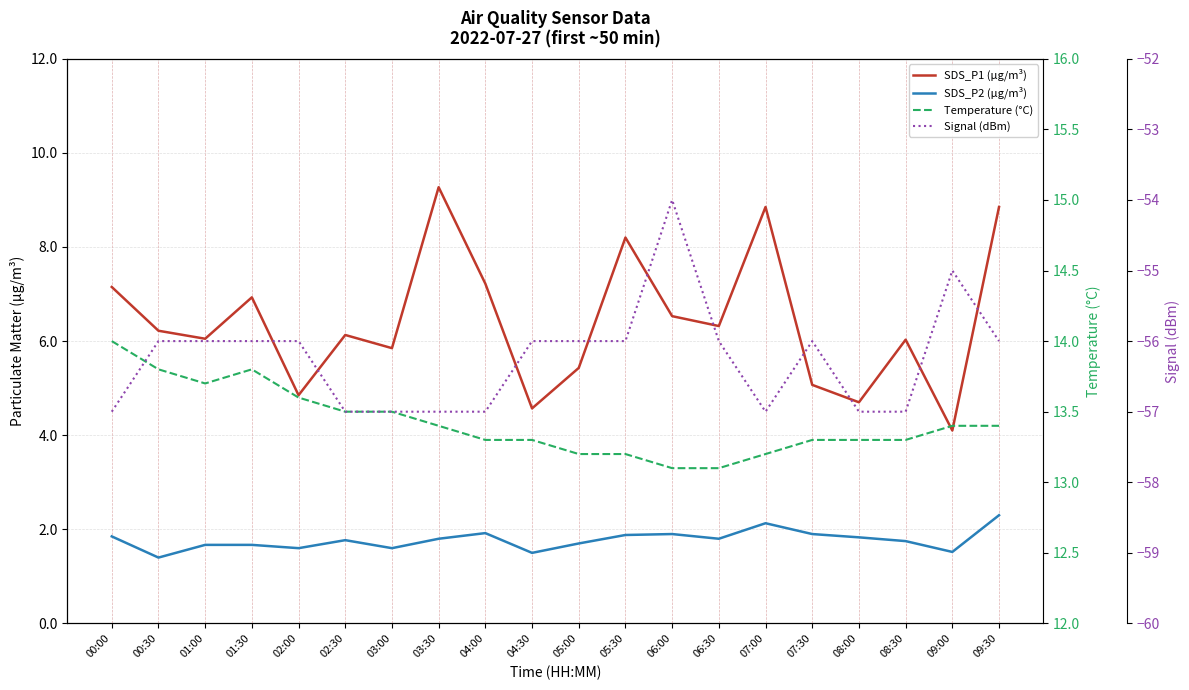

Reading left to right, what are all the values shown in this chart?

SDS_P1 (µg/m³): 7.2	6.2	6.0	6.9	4.8	6.1	5.8	9.3	7.2	4.6	5.4	8.2	6.5	6.3	8.8	5.1	4.7	6.0	4.1	8.8
SDS_P2 (µg/m³): 1.9	1.4	1.7	1.7	1.6	1.8	1.6	1.8	1.9	1.5	1.7	1.9	1.9	1.8	2.1	1.9	1.8	1.8	1.5	2.3
Temperature (°C): 14.0	13.8	13.7	13.8	13.6	13.5	13.5	13.4	13.3	13.3	13.2	13.2	13.1	13.1	13.2	13.3	13.3	13.3	13.4	13.4
Signal (dBm): -57.0	-56.0	-56.0	-56.0	-56.0	-57.0	-57.0	-57.0	-57.0	-56.0	-56.0	-56.0	-54.0	-56.0	-57.0	-56.0	-57.0	-57.0	-55.0	-56.0